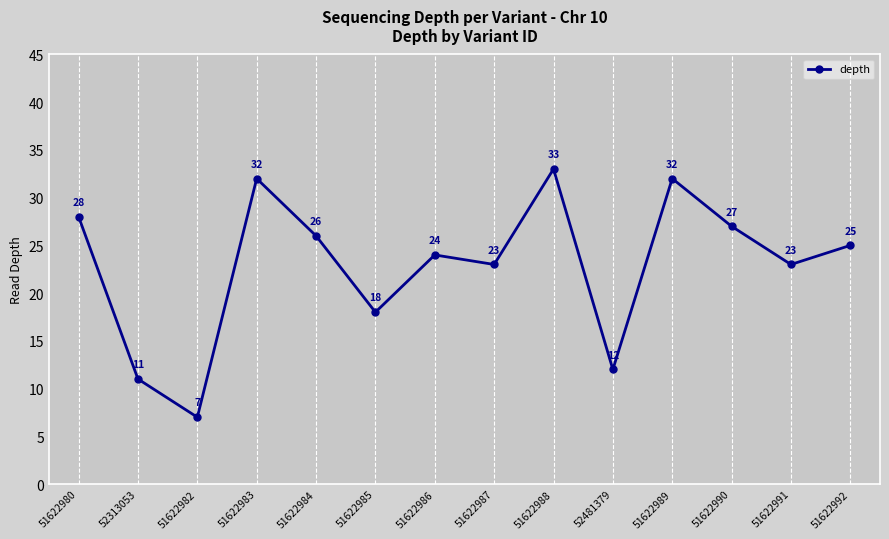

What is the difference between the maximum and minimum values?

26